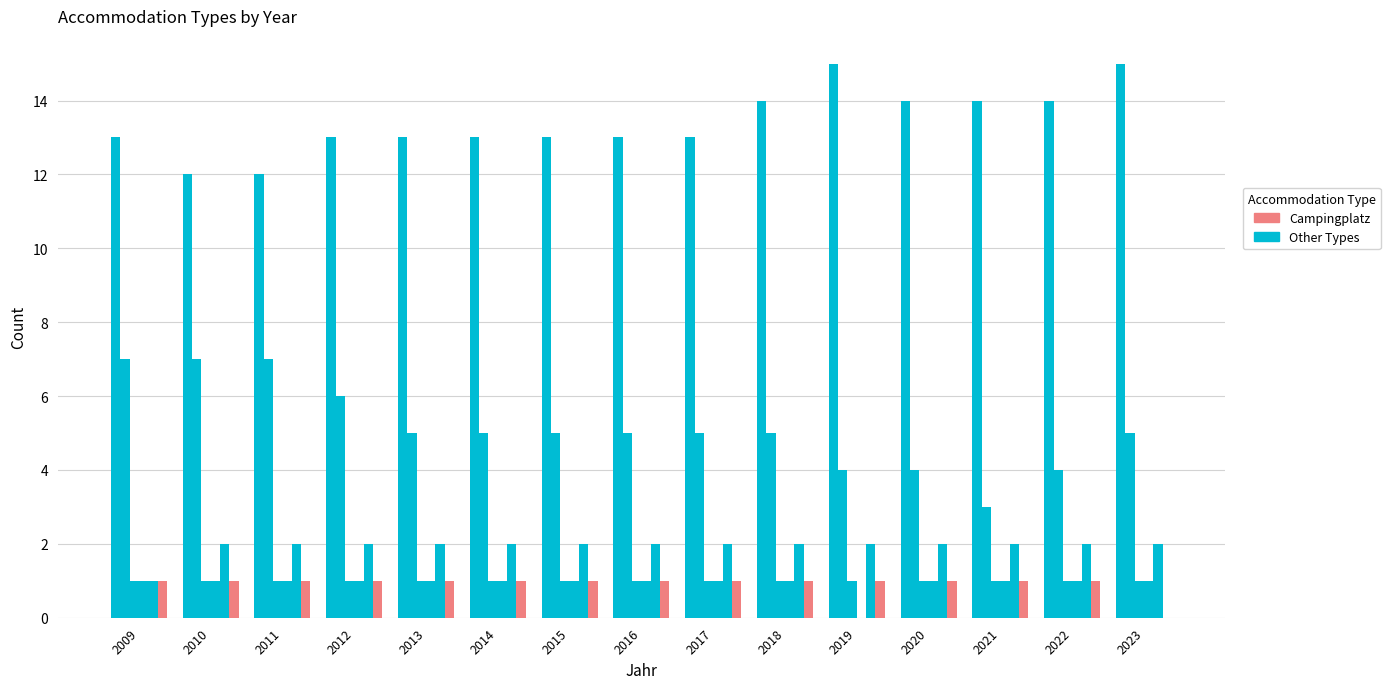

The value of Rehaklinik at 2018 is 2. True or false?

True